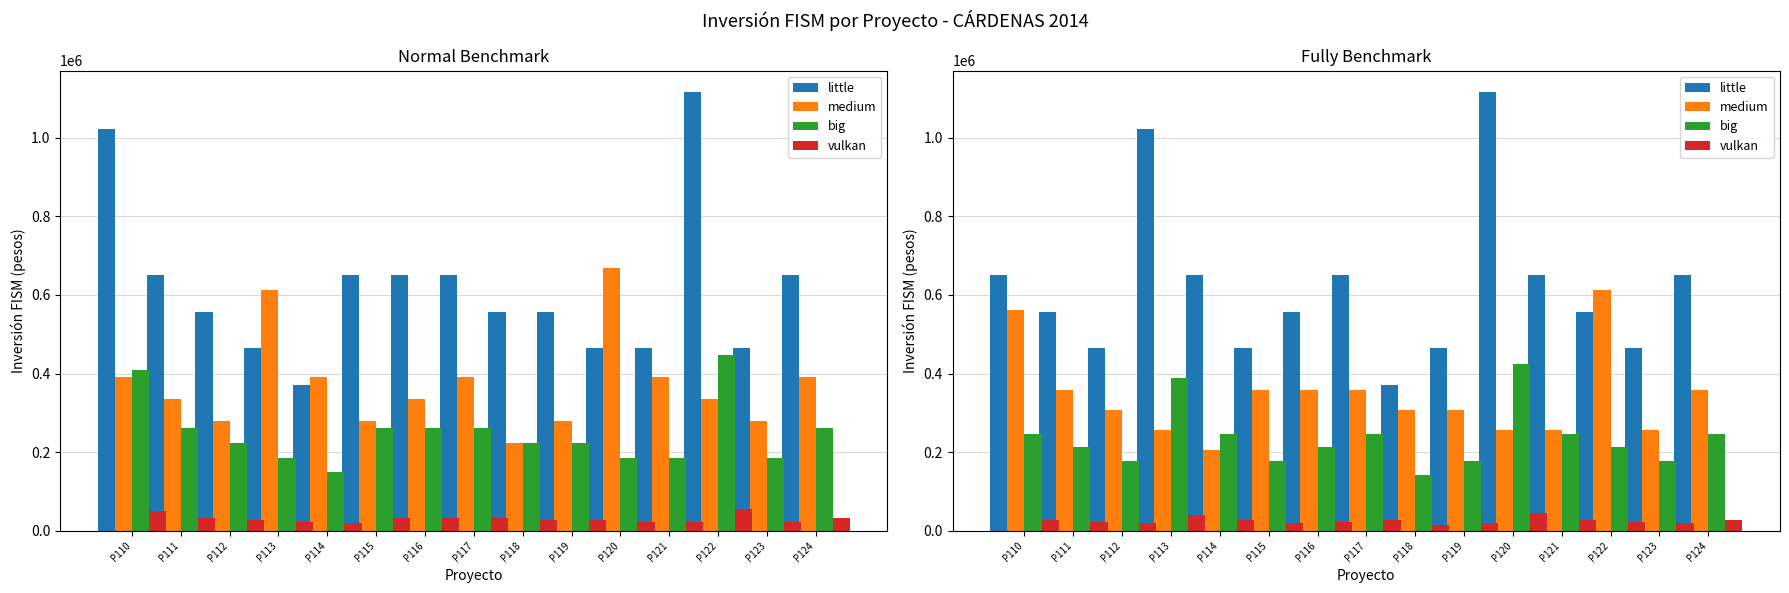

Rank the categories by vulkan value from lowest to highest.

P118, P112, P115, P119, P123, P111, P116, P122, P110, P114, P117, P121, P124, P113, P120